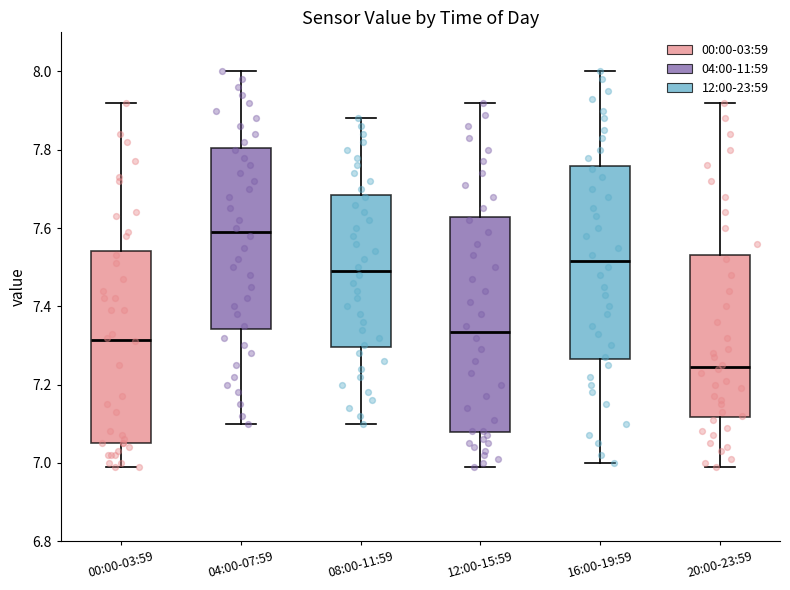

Reading left to right, transcribe this box plot: for each box, give where its median line is, the range the box spans, and where its two whiskers end, as read against the y-axis. The values are not printed on the chart, so give them approximately, as read against the axis.

00:00-03:59: median 7.32, box 7.06 to 7.54, whiskers 7.00 to 7.92
04:00-07:59: median 7.60, box 7.34 to 7.80, whiskers 7.10 to 8.00
08:00-11:59: median 7.50, box 7.30 to 7.68, whiskers 7.10 to 7.88
12:00-15:59: median 7.34, box 7.08 to 7.62, whiskers 7.00 to 7.92
16:00-19:59: median 7.52, box 7.26 to 7.76, whiskers 7.00 to 8.00
20:00-23:59: median 7.24, box 7.12 to 7.54, whiskers 7.00 to 7.92